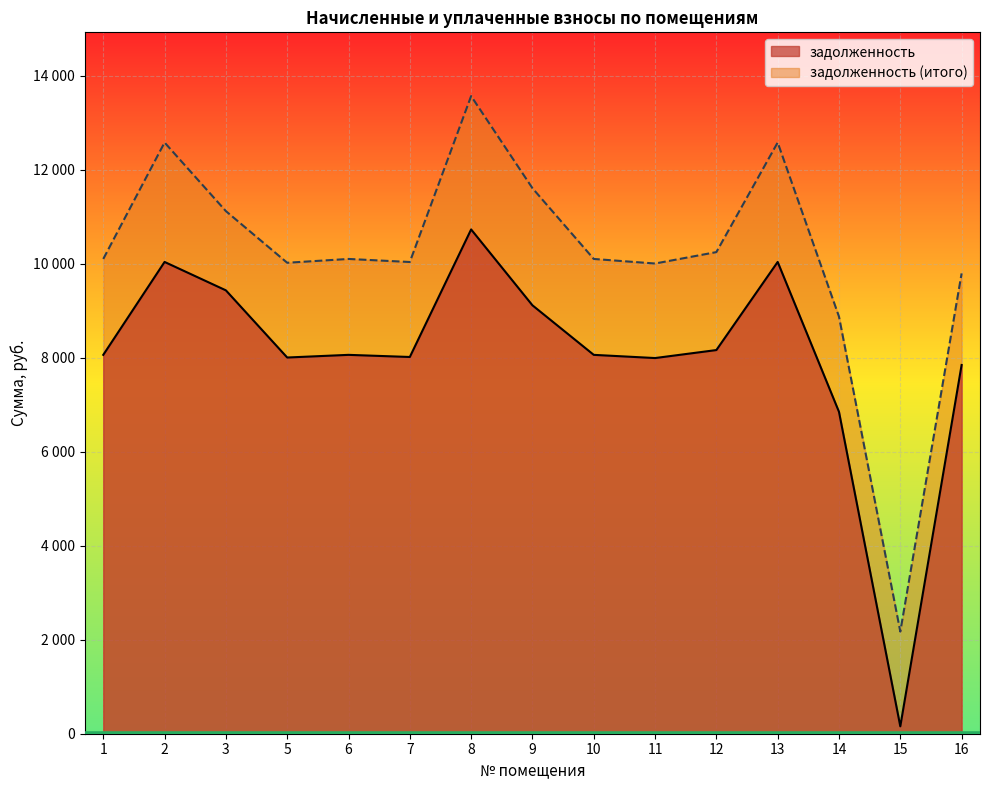

At 1, list the series in order from smallest to largest.

задолженность, задолженность (итого)